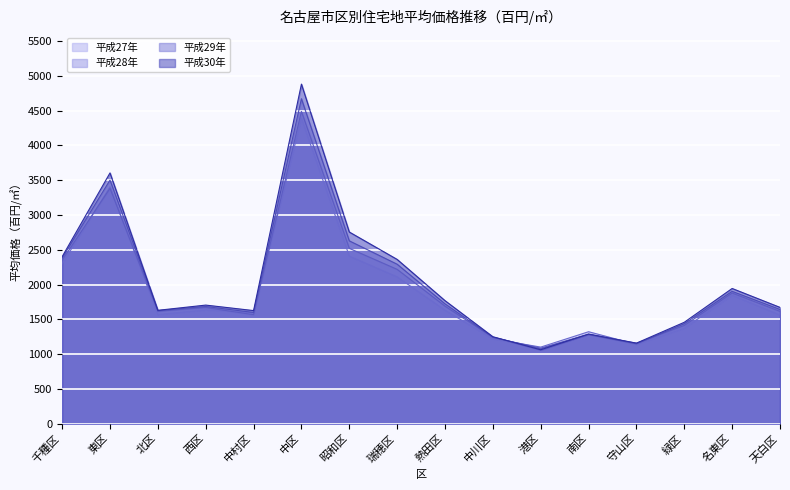

The 平成27年 series shows 1218 at 中川区. True or false?

True